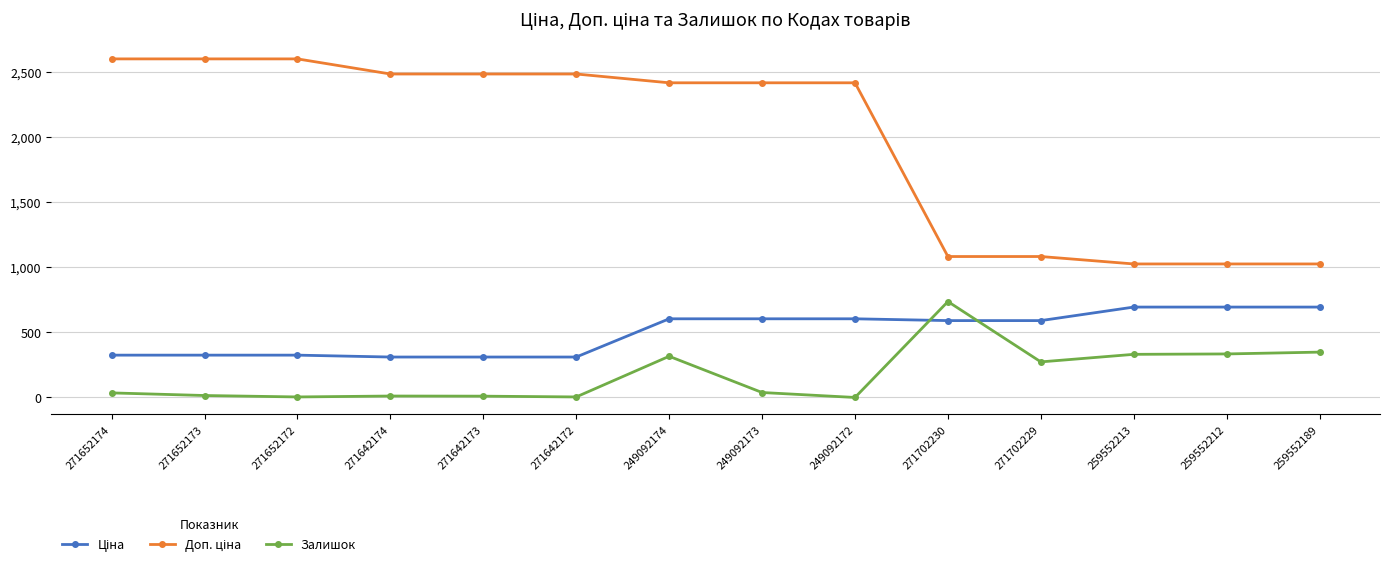

What is the sum of all Залишок values?

2455.0